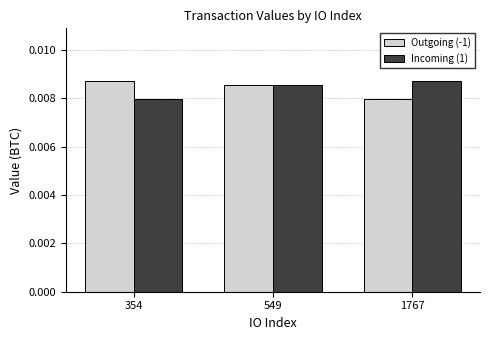

How many series are shown in this chart?

2